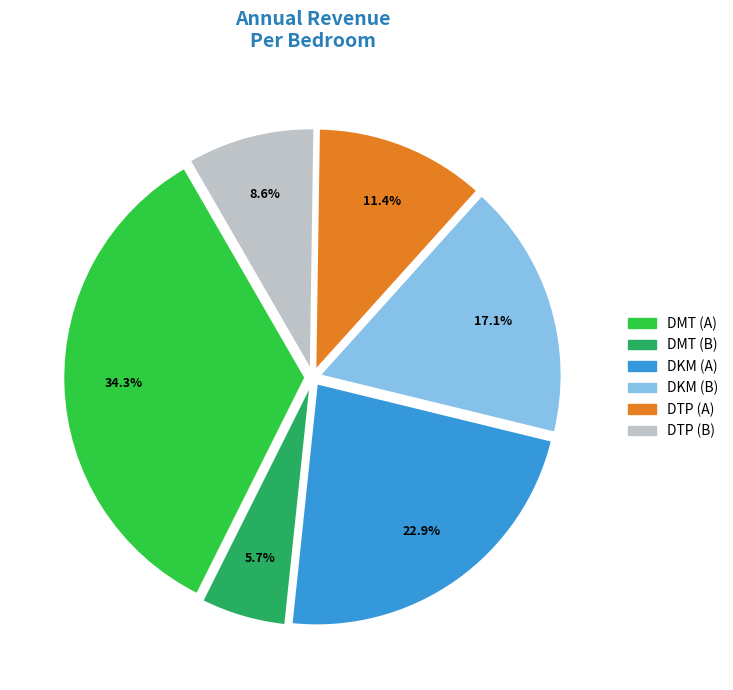

Is there any slice that represents more than half of the pie?

No